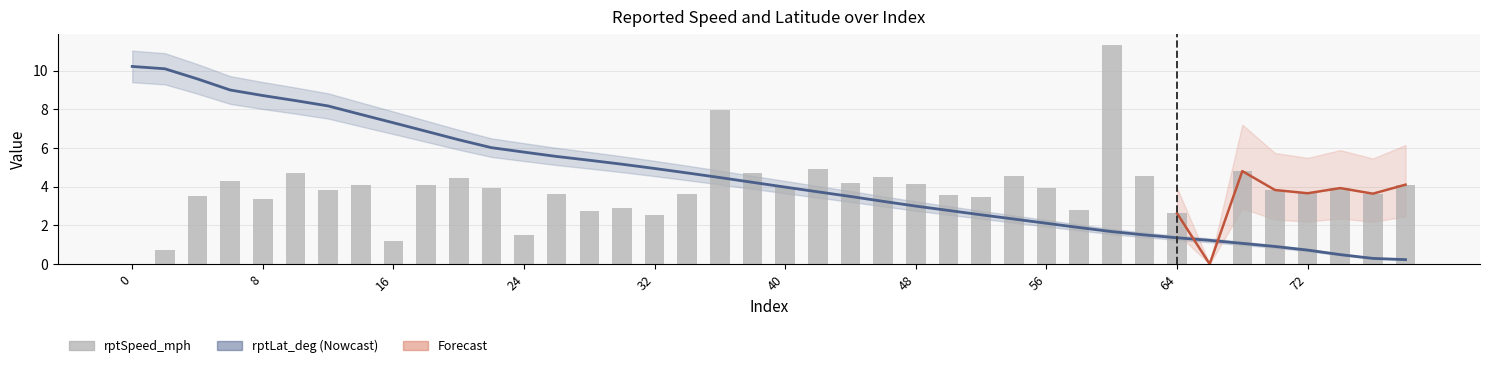

Reading left to right, transcribe all the data shown in this chart.

rptSpeed_mph: 0.0	0.7	3.5	4.3	3.4	4.7	3.9	4.1	1.2	4.1	4.4	3.9	1.5	3.6	2.7	2.9	2.5	3.6	8.0	4.7	4.0	4.9	4.2	4.5	4.2	3.6	3.5	4.5	3.9	2.8	11.3	4.5	2.6	0.0	4.8	3.8	3.7	3.9	3.6	4.1
rptLat_deg: 10.2	10.1	9.6	9.0	8.7	8.5	8.2	7.7	7.3	6.9	6.4	6.0	5.8	5.6	5.4	5.2	4.9	4.7	4.5	4.2	4.0	3.7	3.5	3.2	3.0	2.8	2.5	2.3	2.1	1.9	1.7	1.5	1.4	1.2	1.1	0.9	0.7	0.5	0.3	0.2